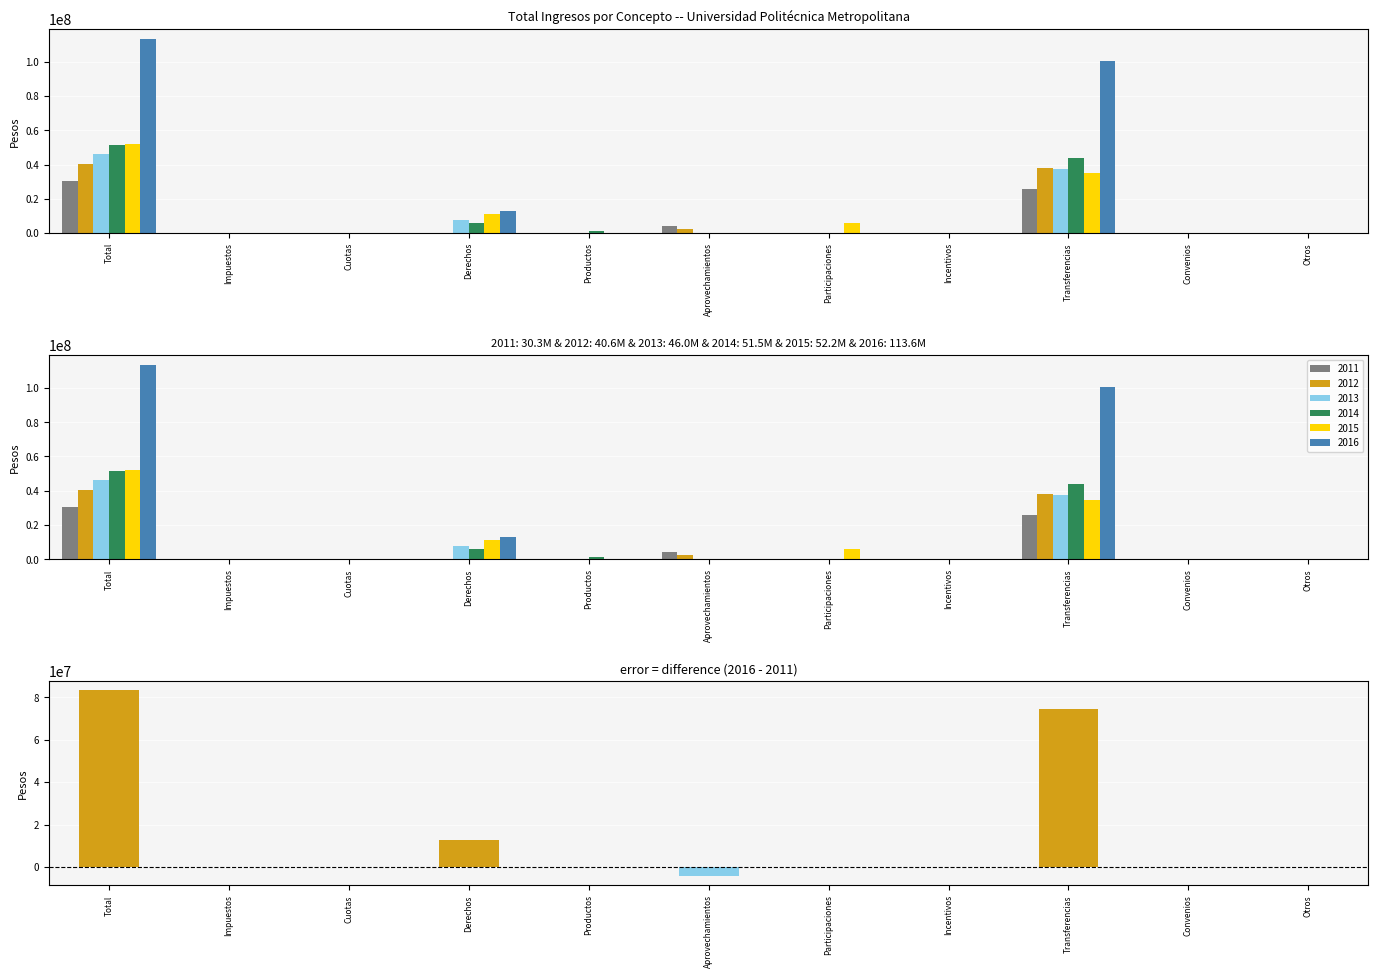

List the labels in order of value, largest first.

Total, Transferencias, Derechos, Productos, Impuestos, Cuotas, Participaciones, Incentivos, Convenios, Otros, Aprovechamientos